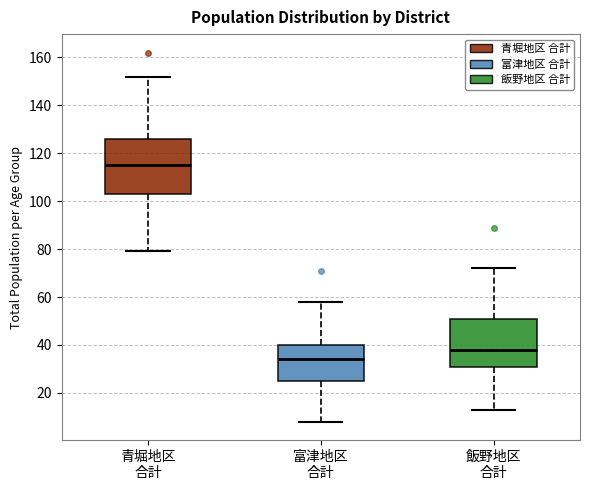

Where does the upper whisker of the box for 青堀地区 合計 end on the y-axis? The values are not printed on the chart, so give them approximately, as read against the axis.

152